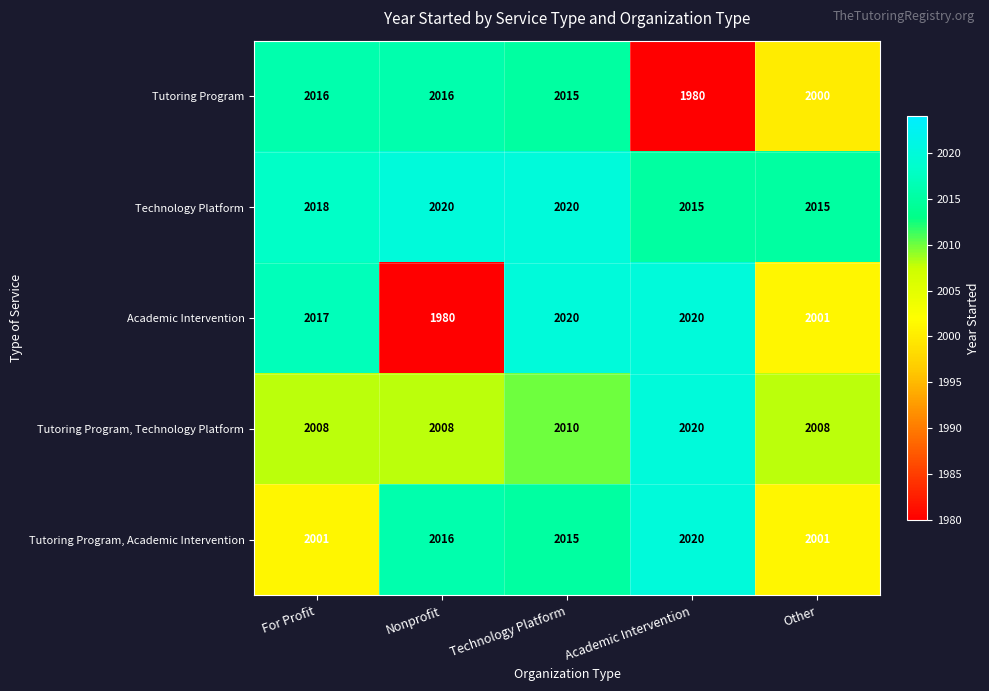

Reading left to right, what are all the values shown in this chart?

Tutoring Program: 2016	2016	2015	1980	2000
Technology Platform: 2018	2020	2020	2015	2015
Academic Intervention: 2017	1980	2020	2020	2001
Tutoring Program, Technology Platform: 2008	2008	2010	2020	2008
Tutoring Program, Academic Intervention: 2001	2016	2015	2020	2001